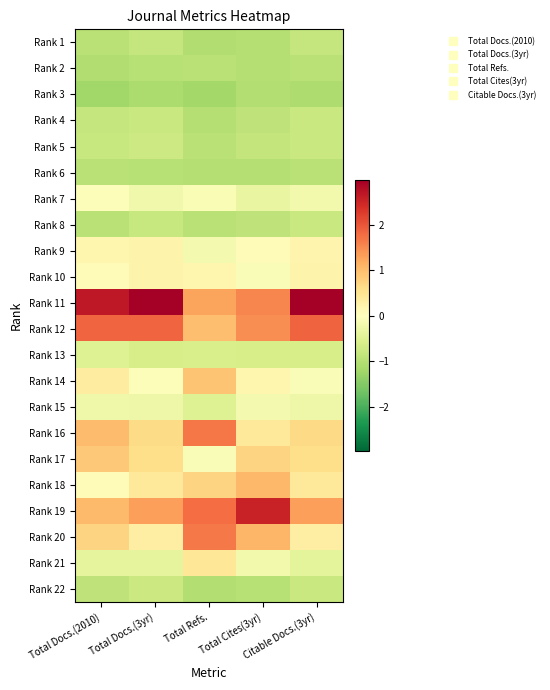

Reading left to right, what are all the values shown in this chart?

Rank 1: Total Docs.(2010)=-1.0	Total Docs.(3yr)=-0.8	Total Refs.=-1.0	Total Cites(3yr)=-1.0	Citable Docs.(3yr)=-0.8
Rank 2: Total Docs.(2010)=-1.1	Total Docs.(3yr)=-1.0	Total Refs.=-1.0	Total Cites(3yr)=-1.0	Citable Docs.(3yr)=-1.0
Rank 3: Total Docs.(2010)=-1.2	Total Docs.(3yr)=-1.1	Total Refs.=-1.2	Total Cites(3yr)=-1.0	Citable Docs.(3yr)=-1.1
Rank 4: Total Docs.(2010)=-0.8	Total Docs.(3yr)=-0.8	Total Refs.=-1.0	Total Cites(3yr)=-0.9	Citable Docs.(3yr)=-0.8
Rank 5: Total Docs.(2010)=-0.8	Total Docs.(3yr)=-0.7	Total Refs.=-1.0	Total Cites(3yr)=-0.8	Citable Docs.(3yr)=-0.8
Rank 6: Total Docs.(2010)=-1.0	Total Docs.(3yr)=-1.0	Total Refs.=-1.0	Total Cites(3yr)=-1.0	Citable Docs.(3yr)=-1.0
Rank 7: Total Docs.(2010)=-0.1	Total Docs.(3yr)=-0.2	Total Refs.=-0.1	Total Cites(3yr)=-0.3	Citable Docs.(3yr)=-0.2
Rank 8: Total Docs.(2010)=-1.0	Total Docs.(3yr)=-0.8	Total Refs.=-1.0	Total Cites(3yr)=-0.9	Citable Docs.(3yr)=-0.8
Rank 9: Total Docs.(2010)=0.2	Total Docs.(3yr)=0.2	Total Refs.=-0.2	Total Cites(3yr)=0.0	Citable Docs.(3yr)=0.2
Rank 10: Total Docs.(2010)=0.1	Total Docs.(3yr)=0.2	Total Refs.=0.2	Total Cites(3yr)=-0.1	Citable Docs.(3yr)=0.2
Rank 11: Total Docs.(2010)=2.7	Total Docs.(3yr)=3.0	Total Refs.=1.3	Total Cites(3yr)=1.5	Citable Docs.(3yr)=3.0
Rank 12: Total Docs.(2010)=1.8	Total Docs.(3yr)=1.9	Total Refs.=1.0	Total Cites(3yr)=1.5	Citable Docs.(3yr)=1.9
Rank 13: Total Docs.(2010)=-0.5	Total Docs.(3yr)=-0.6	Total Refs.=-0.6	Total Cites(3yr)=-0.6	Citable Docs.(3yr)=-0.6
Rank 14: Total Docs.(2010)=0.3	Total Docs.(3yr)=-0.1	Total Refs.=0.9	Total Cites(3yr)=0.2	Citable Docs.(3yr)=-0.1
Rank 15: Total Docs.(2010)=-0.2	Total Docs.(3yr)=-0.3	Total Refs.=-0.5	Total Cites(3yr)=-0.2	Citable Docs.(3yr)=-0.3
Rank 16: Total Docs.(2010)=1.0	Total Docs.(3yr)=0.6	Total Refs.=1.7	Total Cites(3yr)=0.4	Citable Docs.(3yr)=0.7
Rank 17: Total Docs.(2010)=0.9	Total Docs.(3yr)=0.6	Total Refs.=-0.1	Total Cites(3yr)=0.7	Citable Docs.(3yr)=0.6
Rank 18: Total Docs.(2010)=0.1	Total Docs.(3yr)=0.4	Total Refs.=0.7	Total Cites(3yr)=1.1	Citable Docs.(3yr)=0.4
Rank 19: Total Docs.(2010)=1.0	Total Docs.(3yr)=1.3	Total Refs.=1.8	Total Cites(3yr)=2.5	Citable Docs.(3yr)=1.3
Rank 20: Total Docs.(2010)=0.7	Total Docs.(3yr)=0.3	Total Refs.=1.7	Total Cites(3yr)=1.1	Citable Docs.(3yr)=0.3
Rank 21: Total Docs.(2010)=-0.4	Total Docs.(3yr)=-0.4	Total Refs.=0.5	Total Cites(3yr)=-0.2	Citable Docs.(3yr)=-0.4
Rank 22: Total Docs.(2010)=-0.9	Total Docs.(3yr)=-0.7	Total Refs.=-1.0	Total Cites(3yr)=-1.0	Citable Docs.(3yr)=-0.8